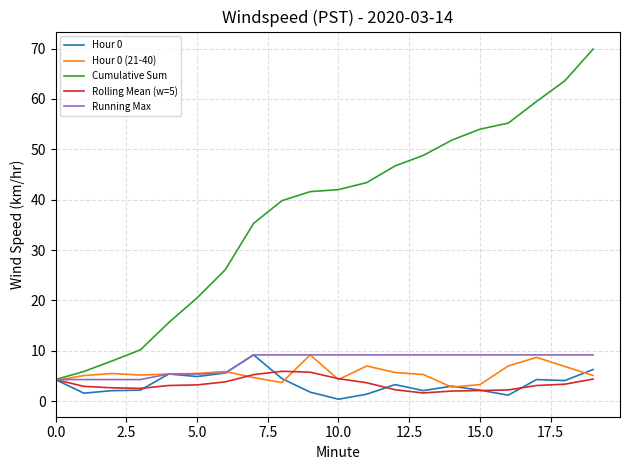

After their last crossing, which series has the higher values: Rolling Mean (w=5) or Hour 0 (21-40)?

Hour 0 (21-40)